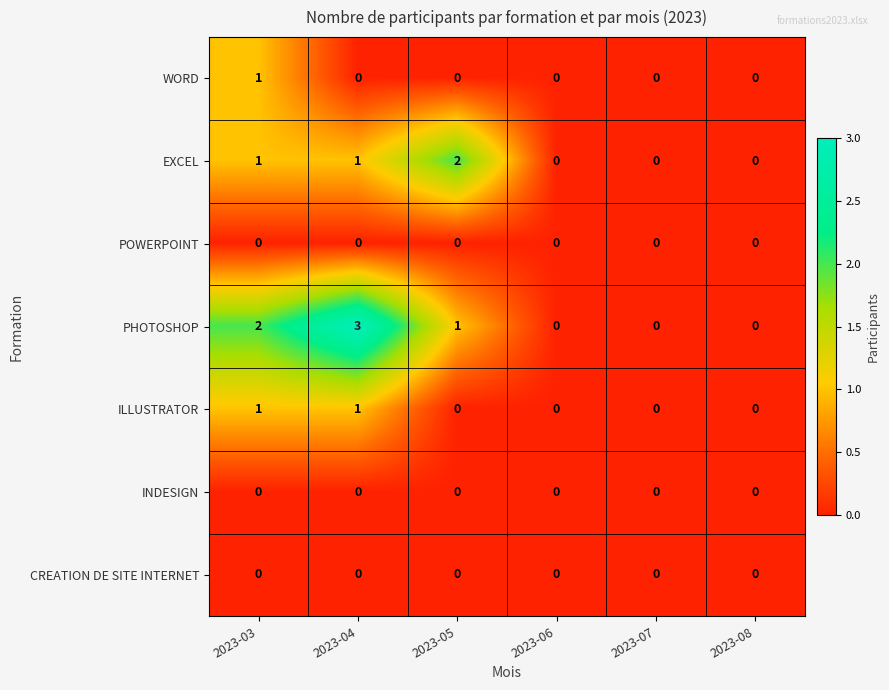

What is the difference between the maximum and second lowest values in the PHOTOSHOP series?

3